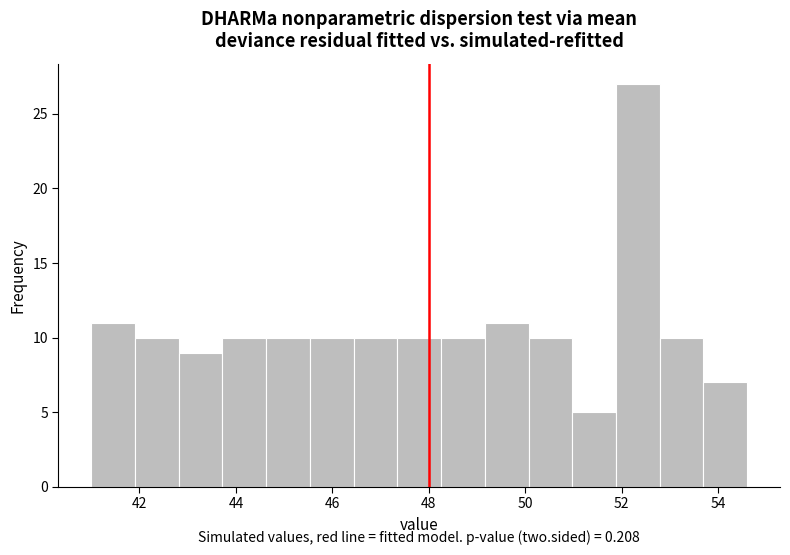

Which range on the x-axis has the tallest bar?

51.8 to 52.8